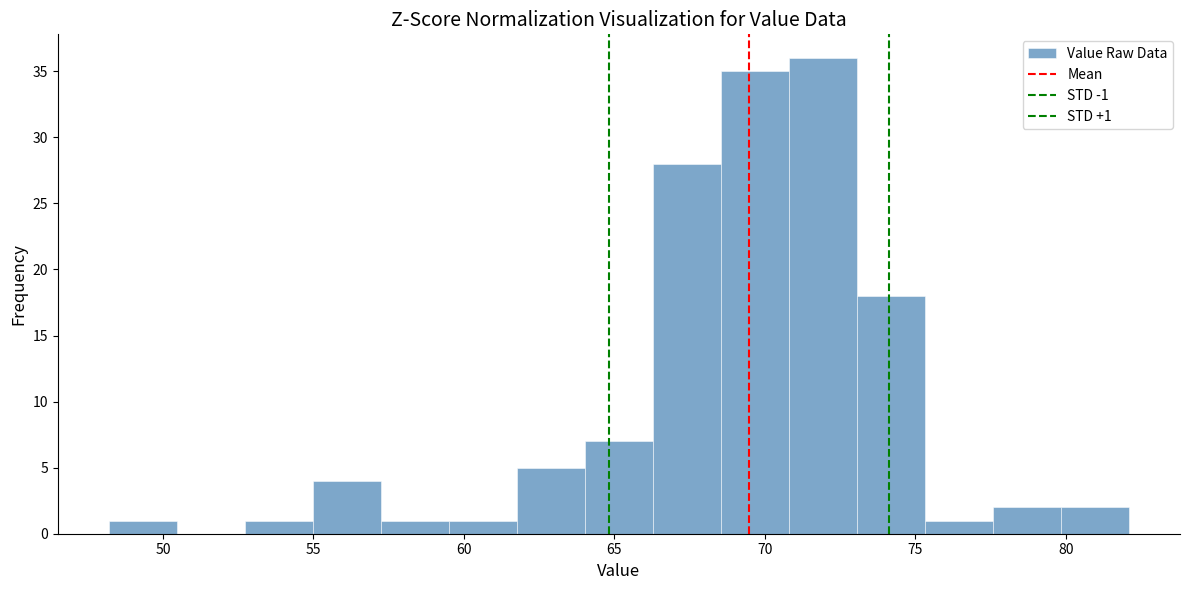

Over which range of the x-axis is the bar tallest?

71.0 to 73.0